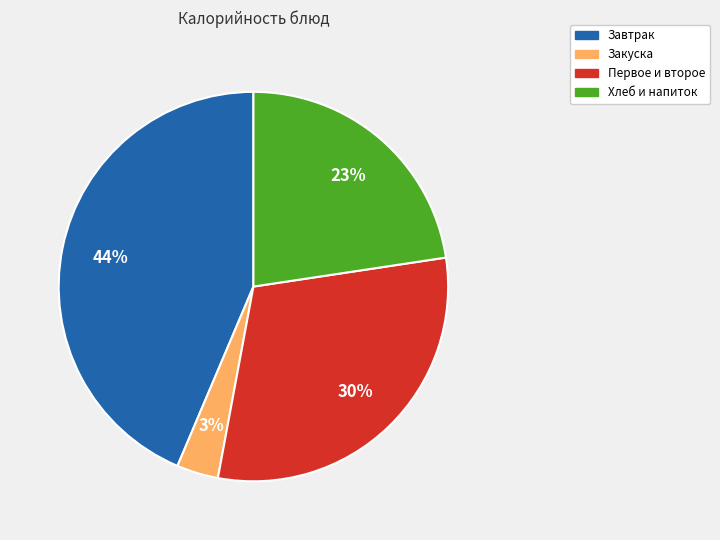

Does Завтрак account for over 50% of the chart?

No